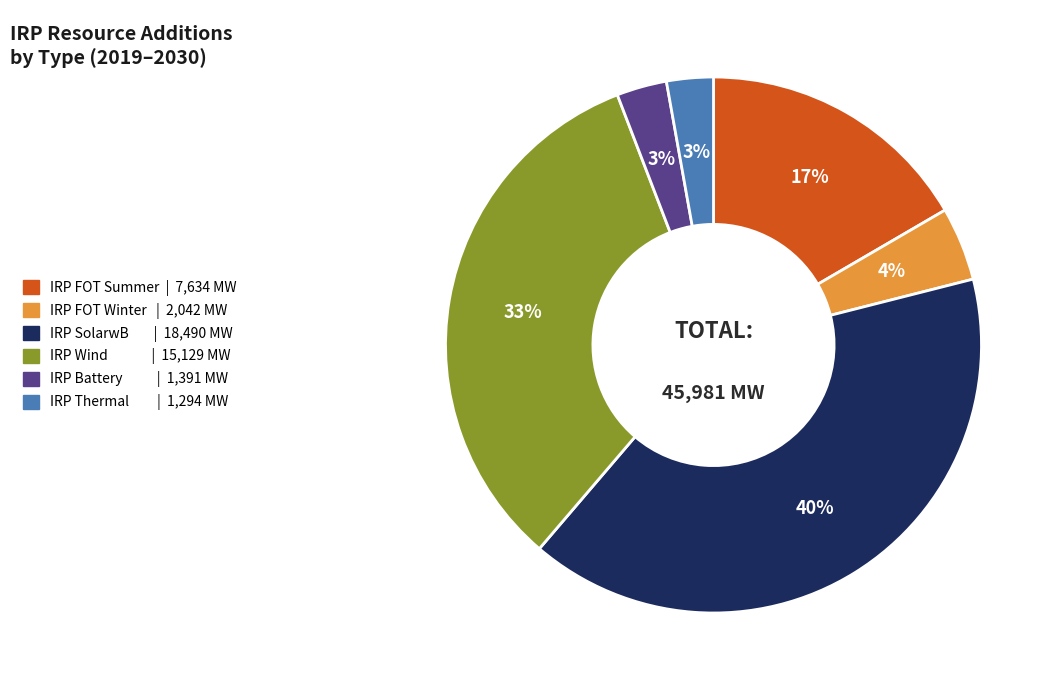

How many segments does this pie chart have?

6